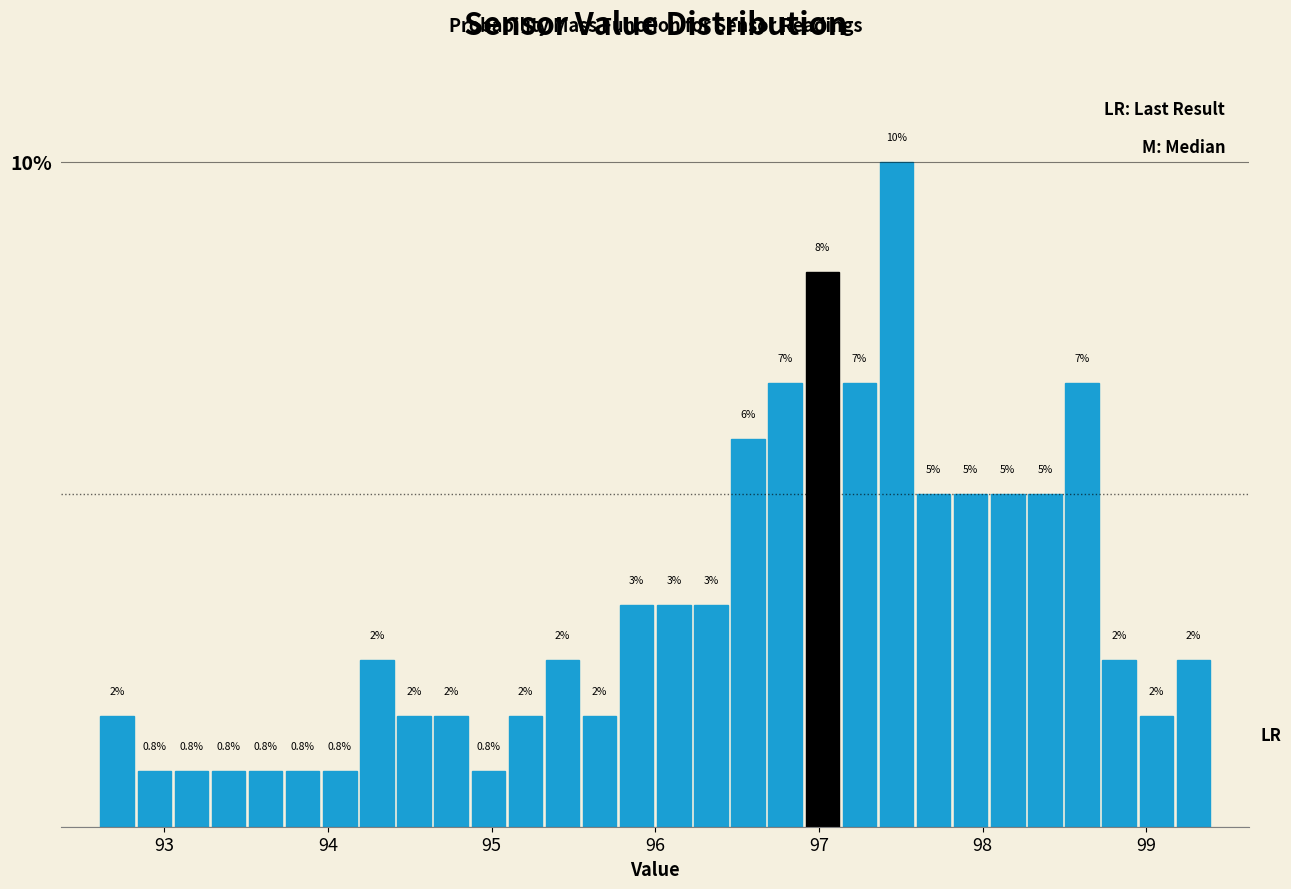

Around what value on the x-axis is the tallest bar? Give the approximate position of its centre, as read against the axis.

97.5